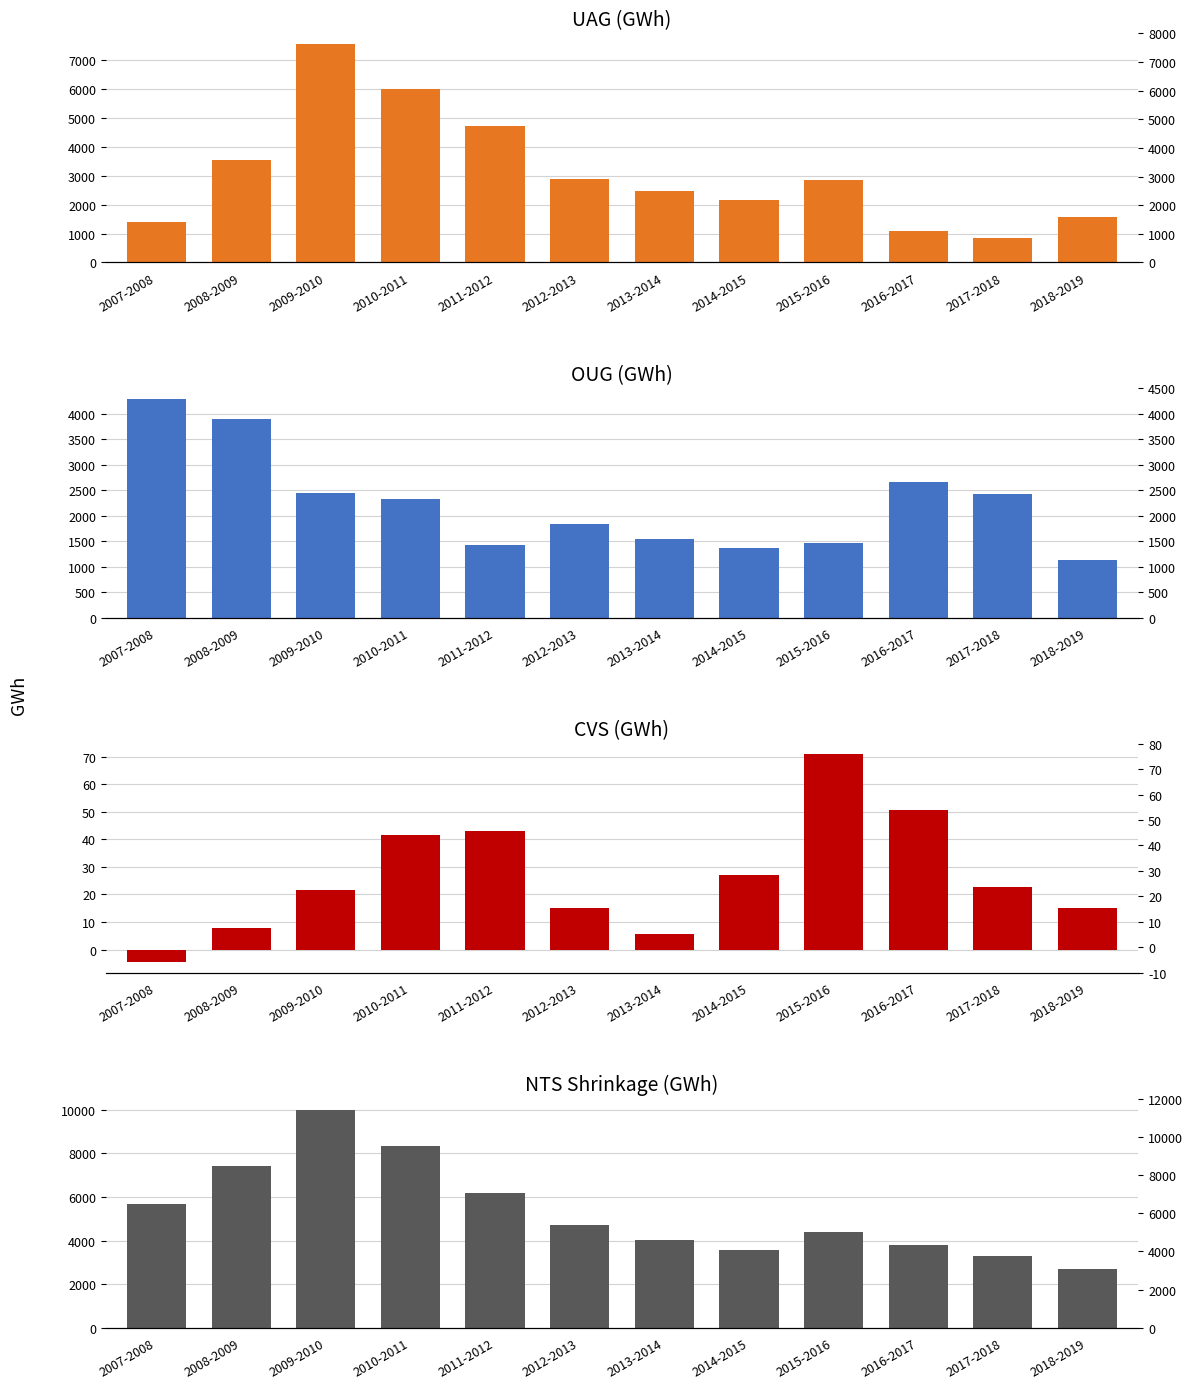

What is the label of the 8th bar from the right?

2011-2012